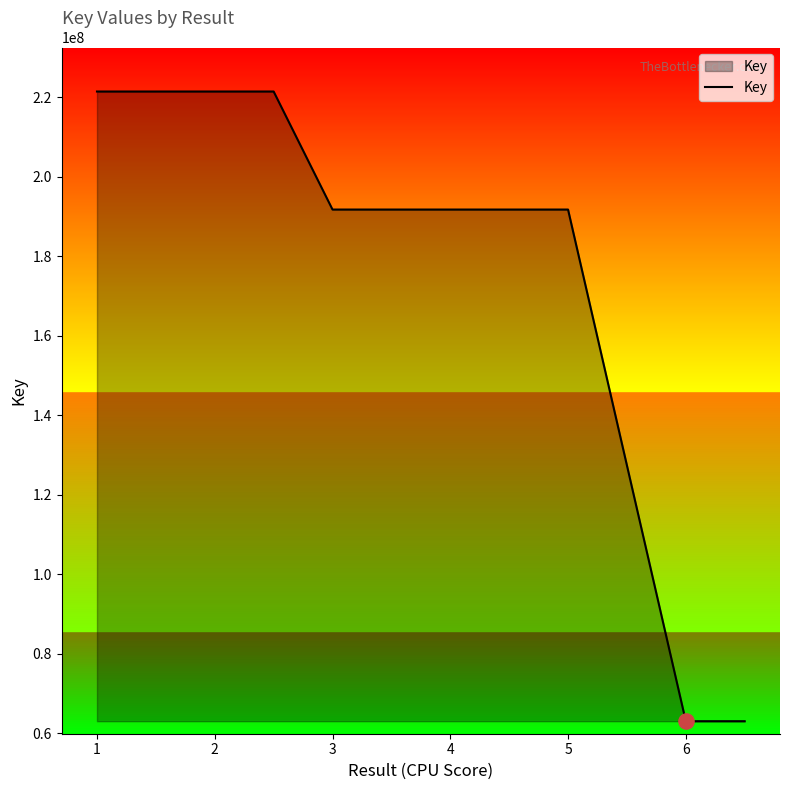

What is the smallest value displayed?

63013367